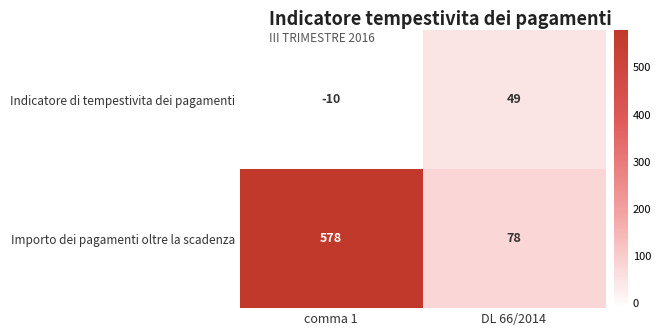

Read the Importo dei pagamenti oltre la scadenza value at comma 1, to the nearest 100.

600